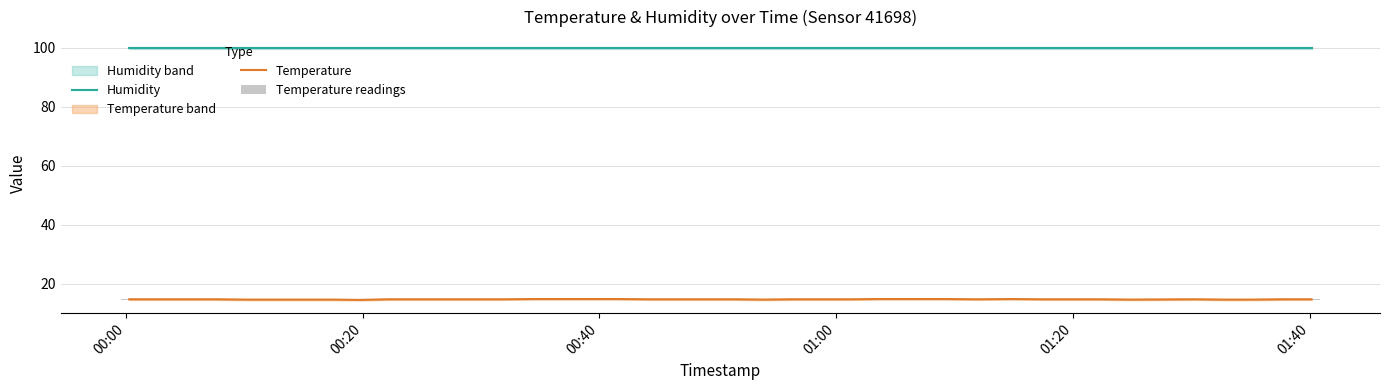

True or false: Humidity and Temperature intersect in this chart.

False